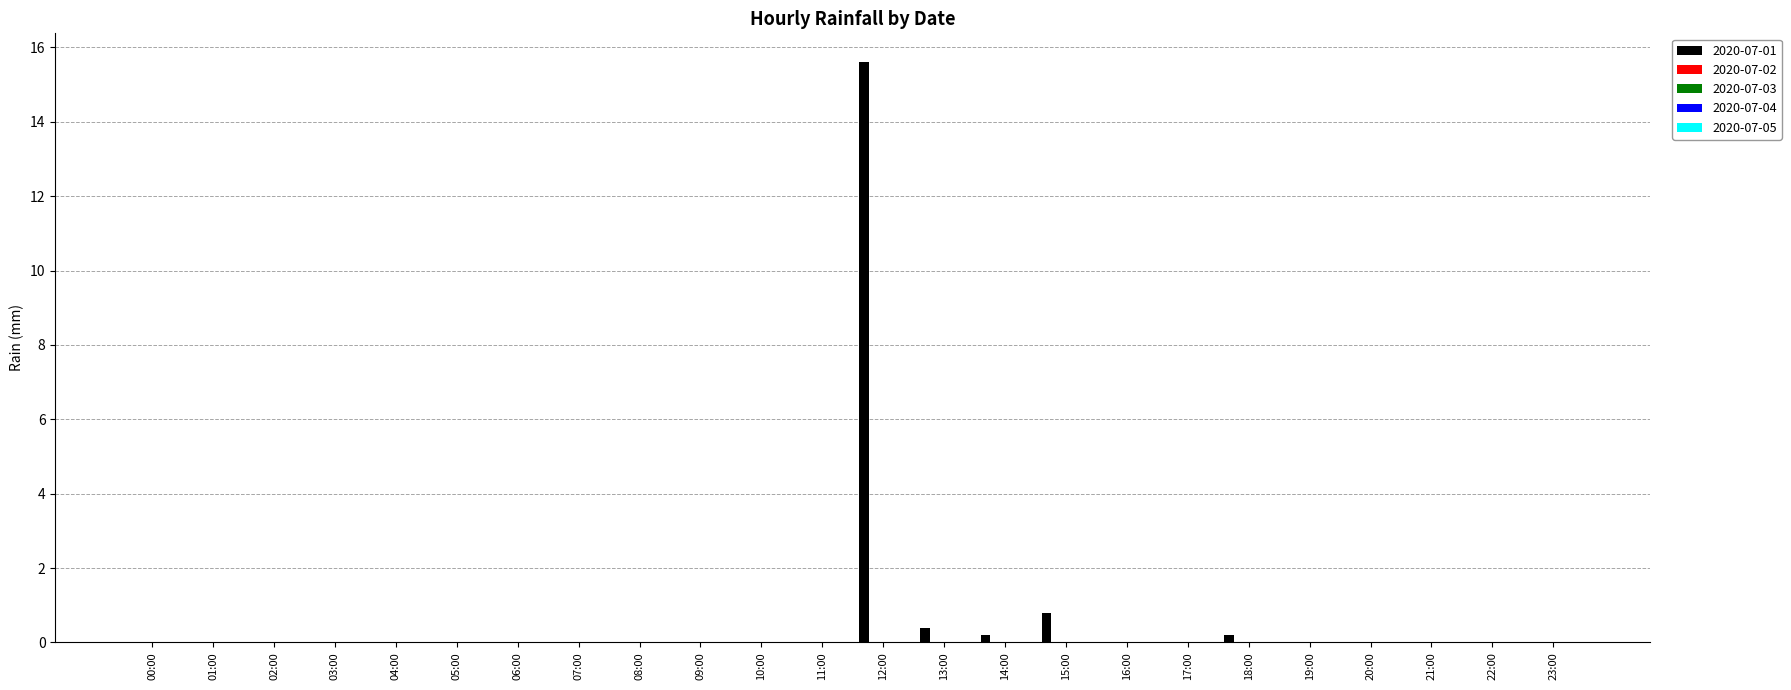

Are the bars horizontal?

No